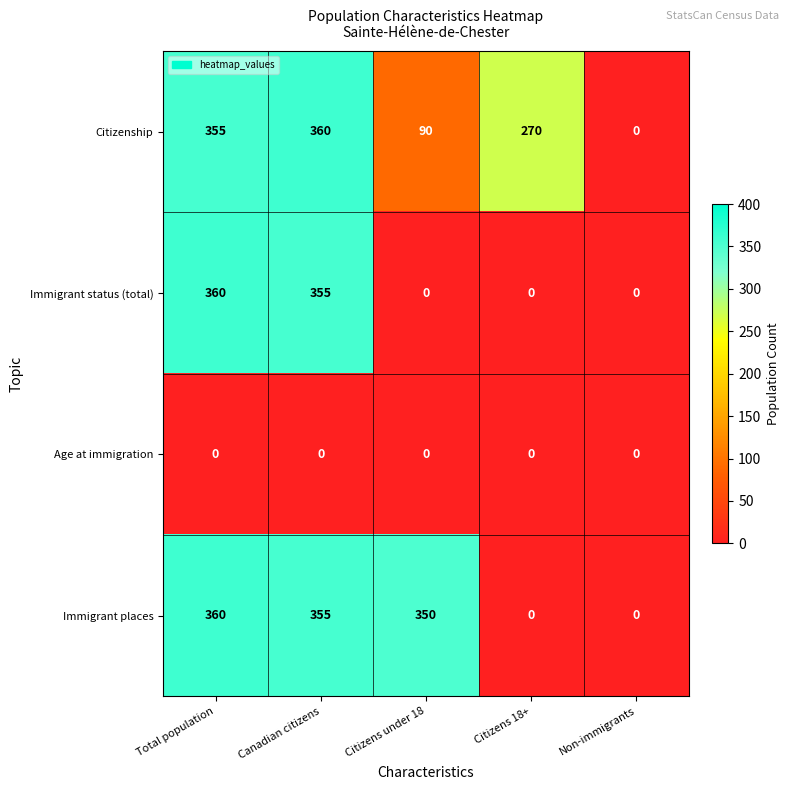

At which category is the sum across all series the highest?

Total population